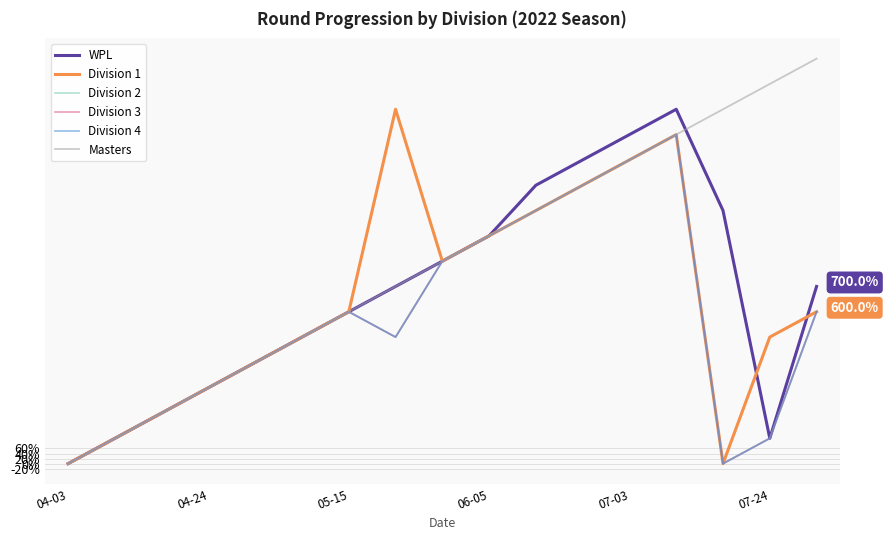

Does the chart display data point markers on the line(s)?

No